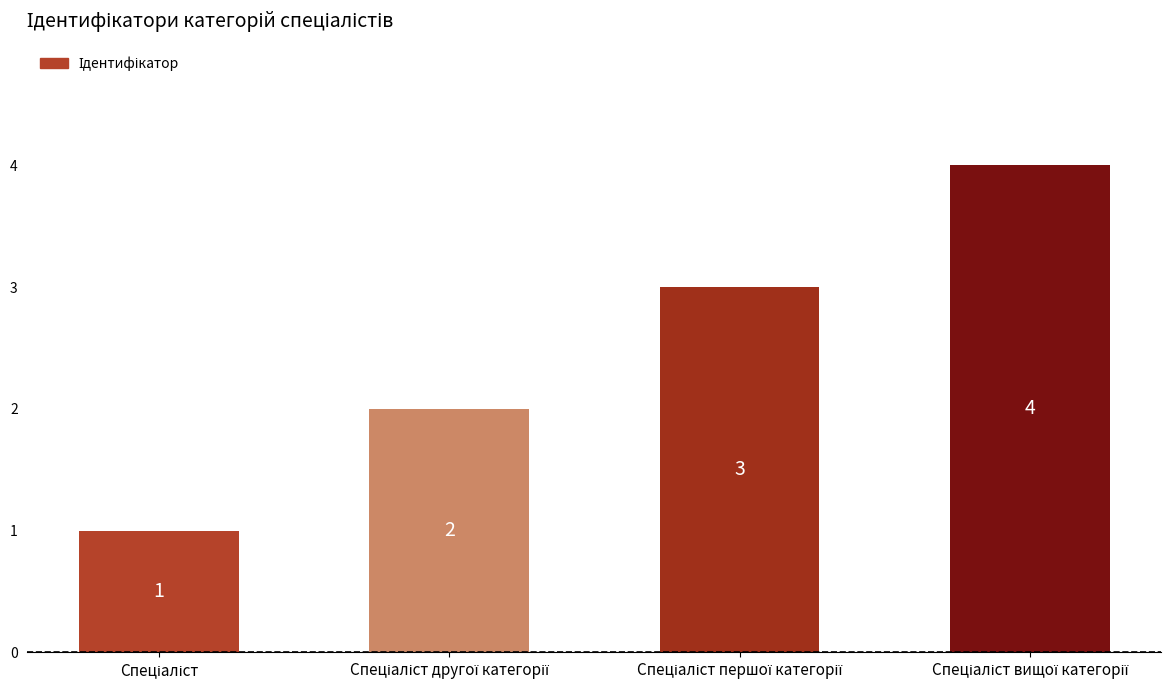

Count the values in the range 2 to 4.

3